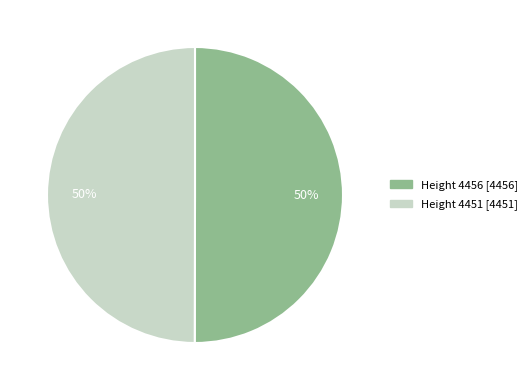

The Height 4456 slice represents 45% of the pie. True or false?

False